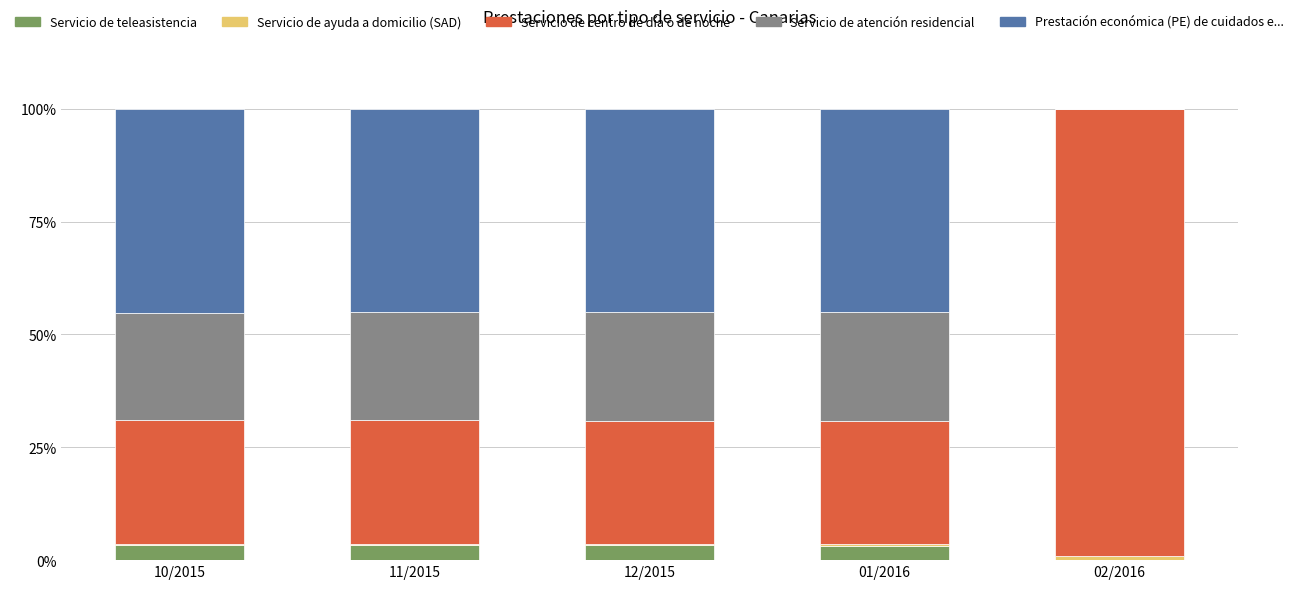

What is the difference between the maximum and minimum values in the Servicio de teleasistencia series?

3.4